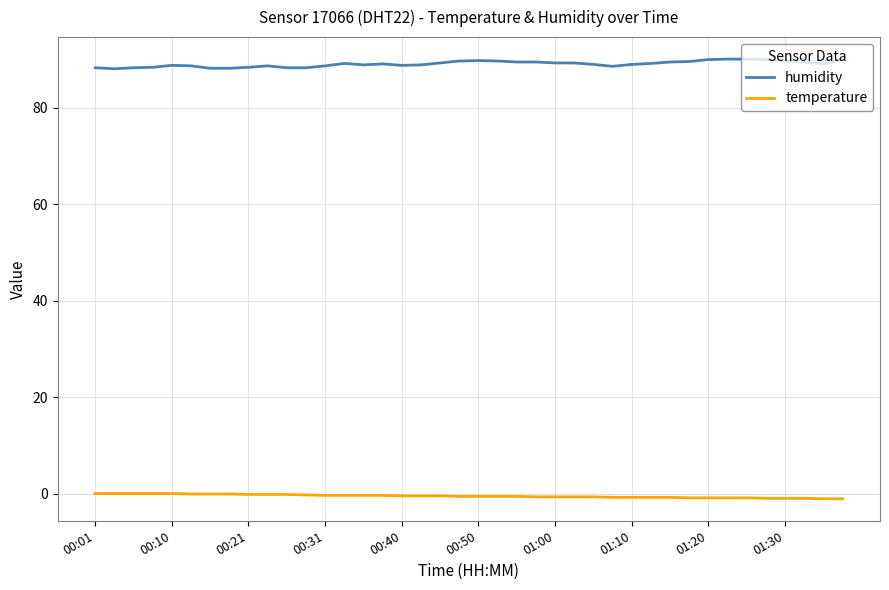

What is the sum of all temperature values?

-17.5